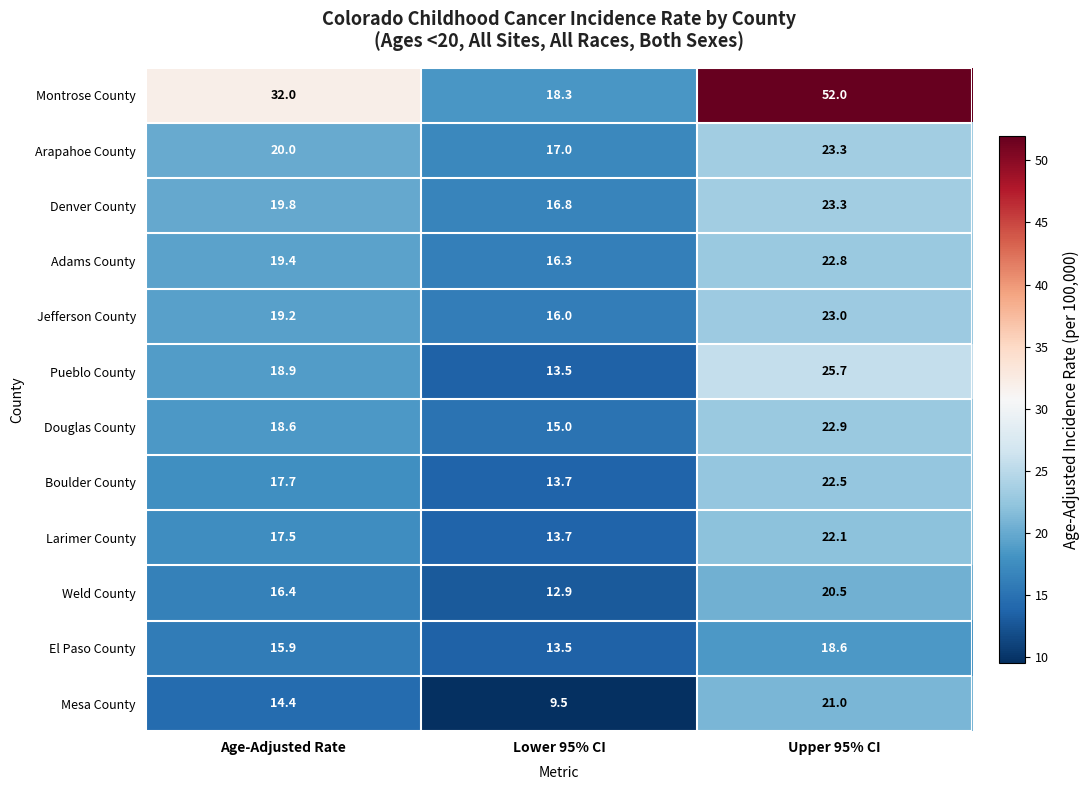

What is the spread (max minus min) of values at Upper 95% CI?

33.4